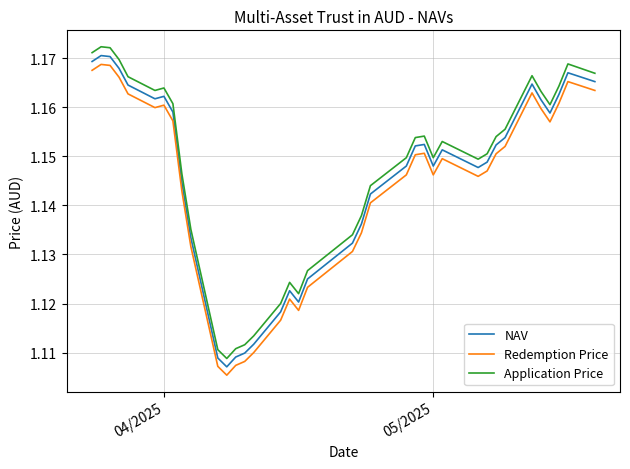

True or false: Redemption Price and NAV intersect in this chart.

False